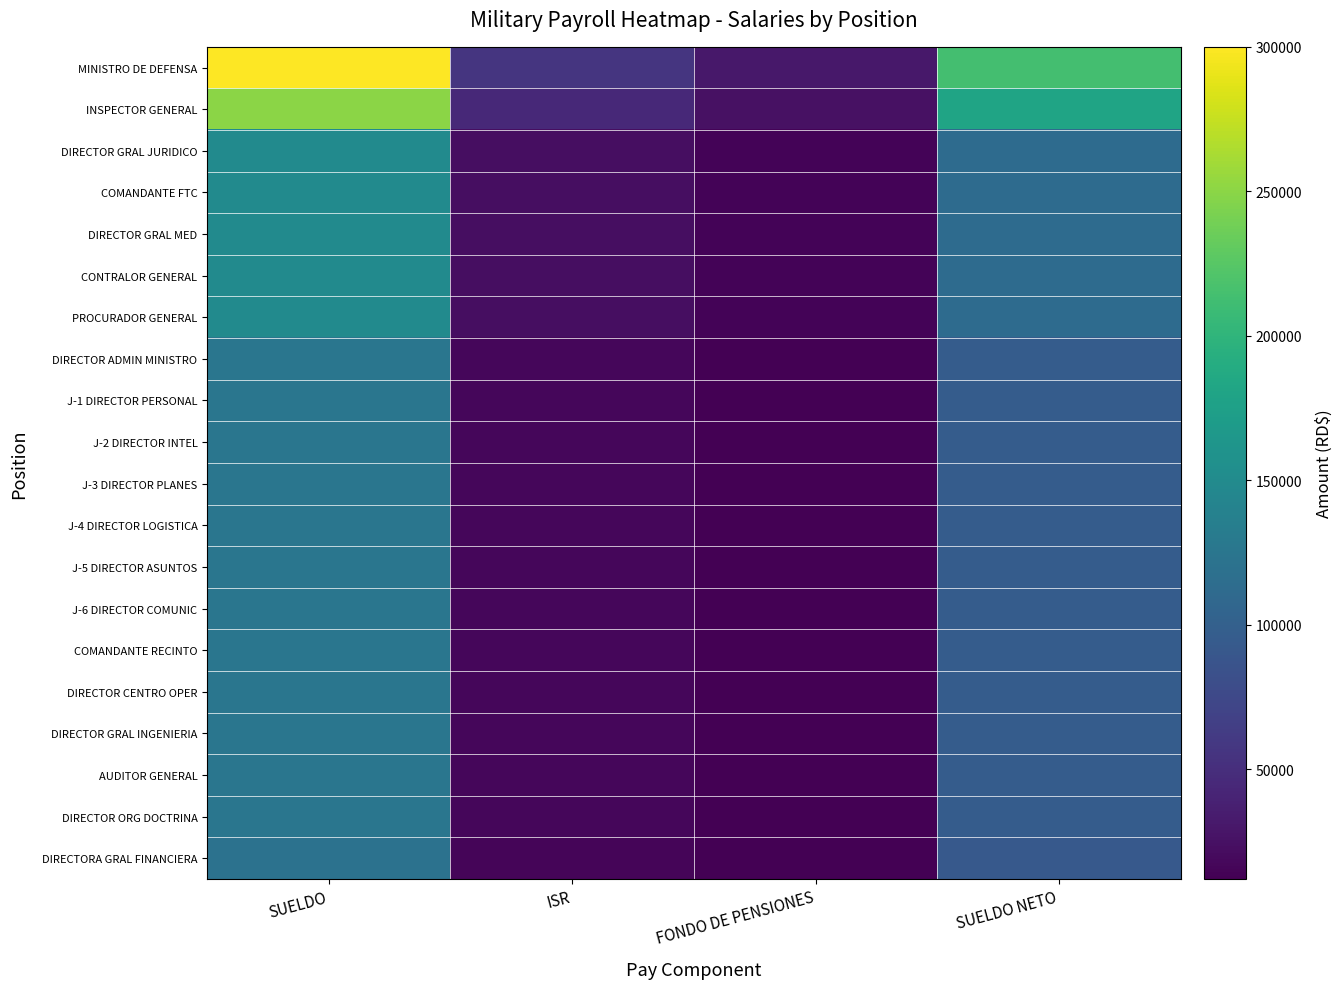

What is the smallest value displayed?

12000.0